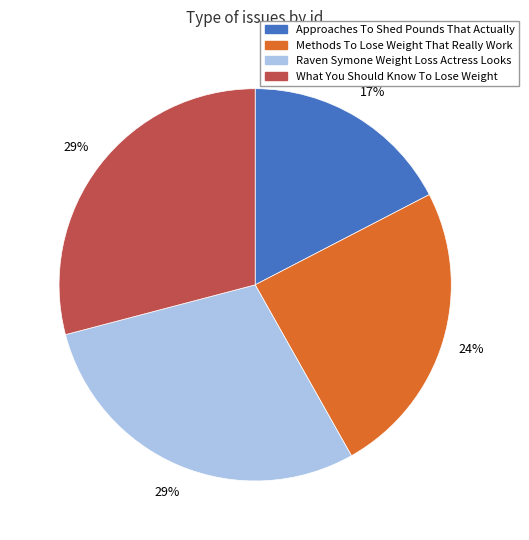

Is it true that Approaches To Shed Pounds That Actually is 28% of the pie?

False